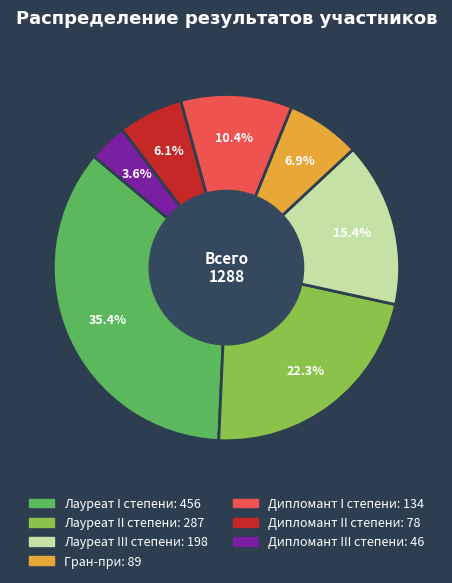

What percentage is NOT represented by Дипломант III степени?

96.4%